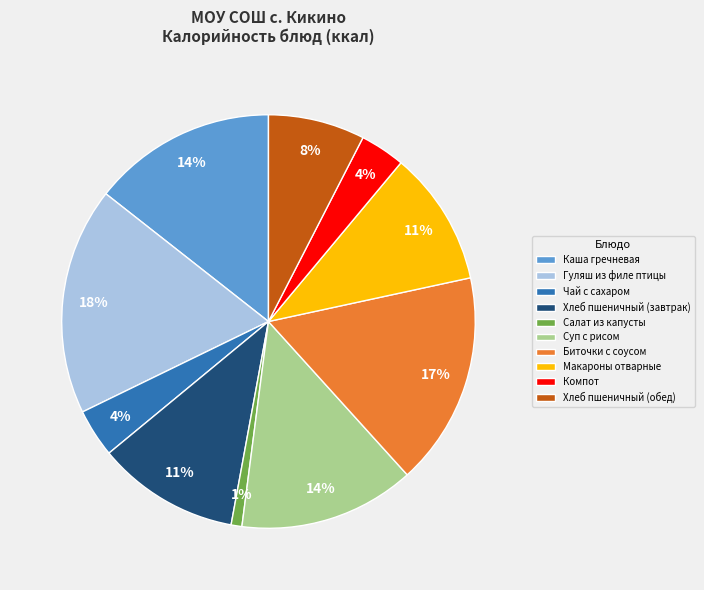

Combined, do Хлеб пшеничный (завтрак) and Чай с сахаром account for over 50%?

No